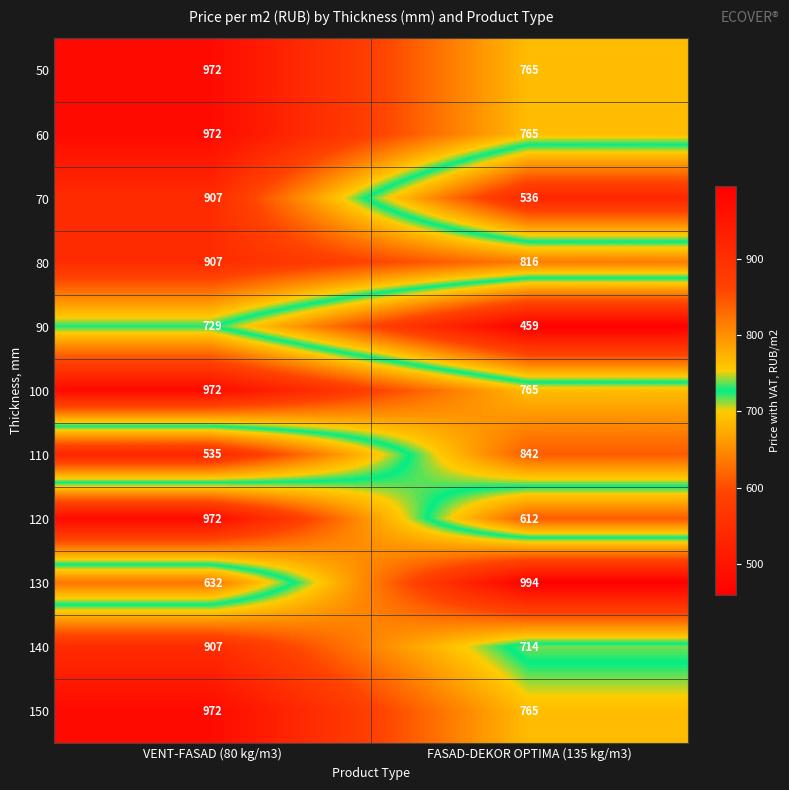

What is the highest value of the 80 series?

907